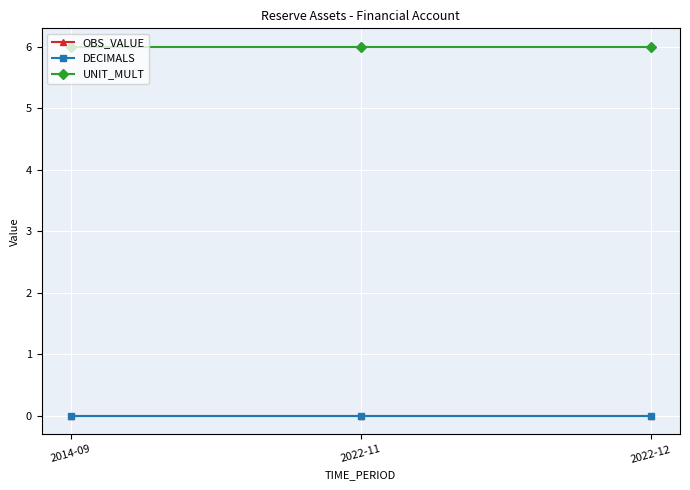

List the series in order of their peak value, lowest first.

OBS_VALUE, DECIMALS, UNIT_MULT